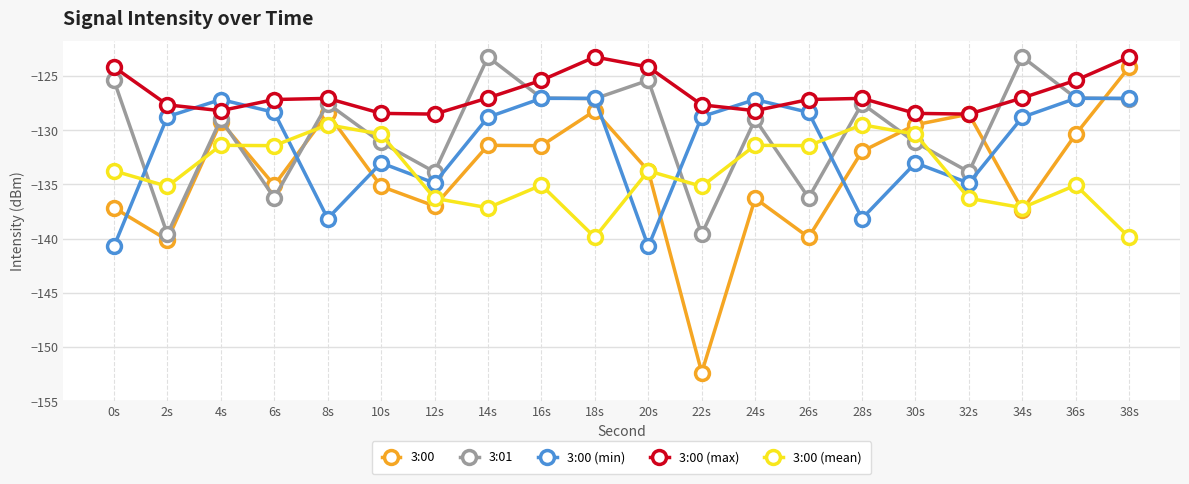

What is the spread (max minus min) of values at 38s?

16.6